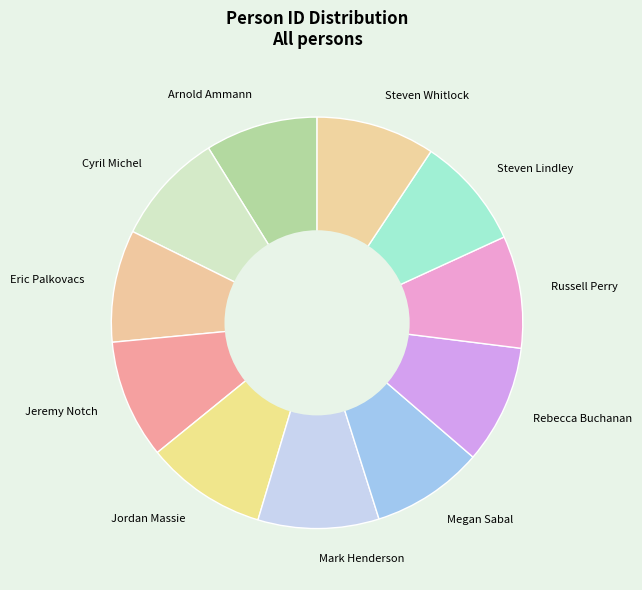

What is the ratio of the value at Steven Lindley to the value at Megan Sabal?

1.0